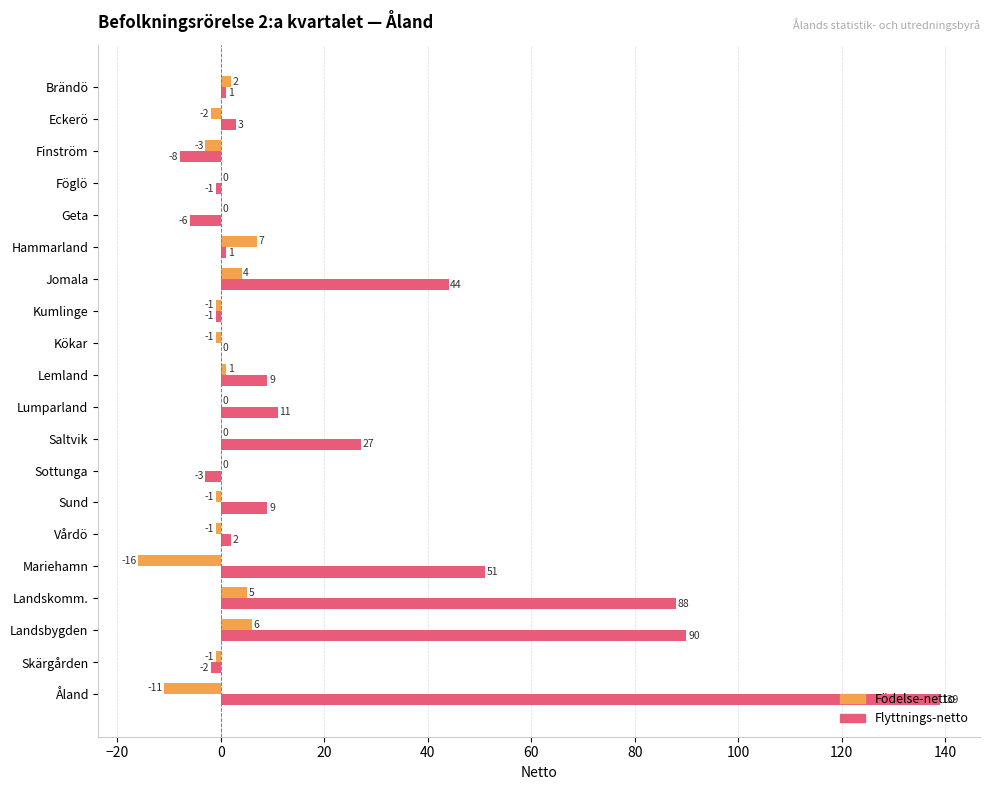

What is the sum of all Flyttnings-netto values?

454